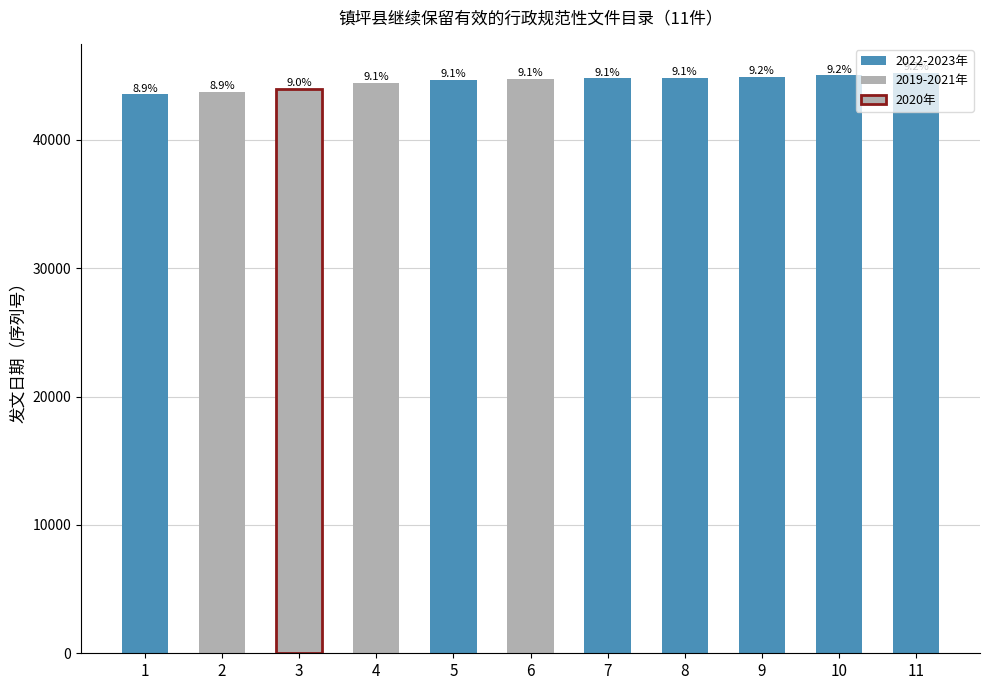

Reading left to right, list all the values displayed in this chart.

1=43549	2=43727	3=43943	4=44431	5=44649	6=44760	7=44798	8=44803	9=44894	10=45026	11=45210